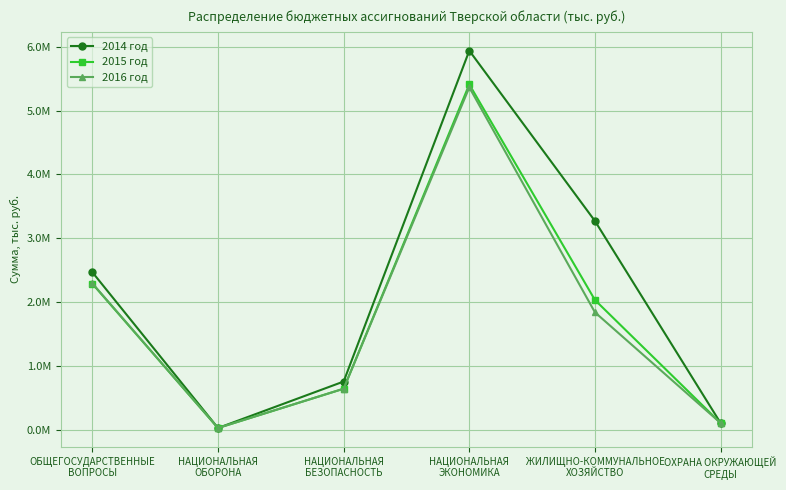

At which category does 2016 год reach its first local valley?

НАЦИОНАЛЬНАЯ
ОБОРОНА